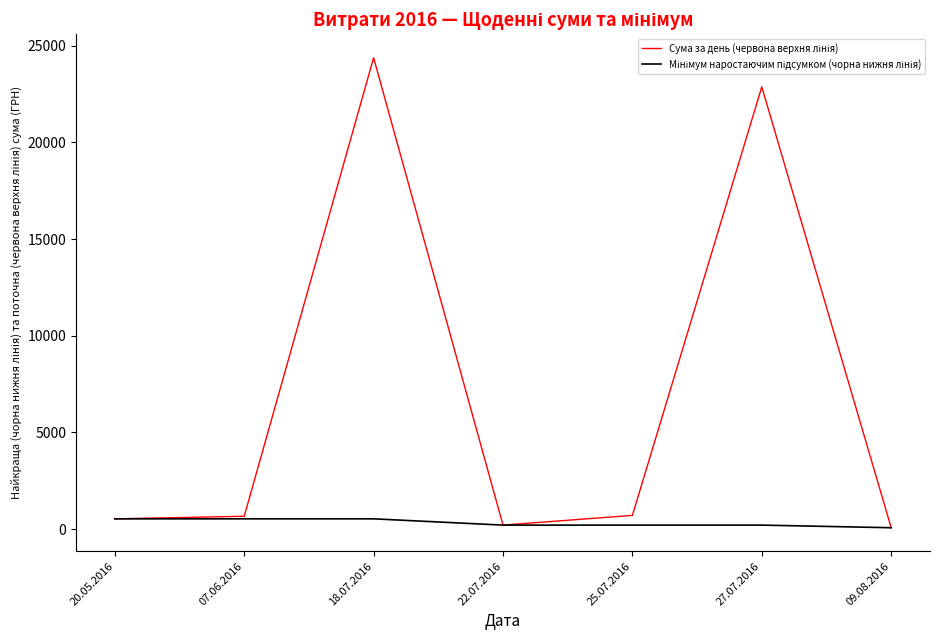

Which label corresponds to the largest value in the chart?

18.07.2016